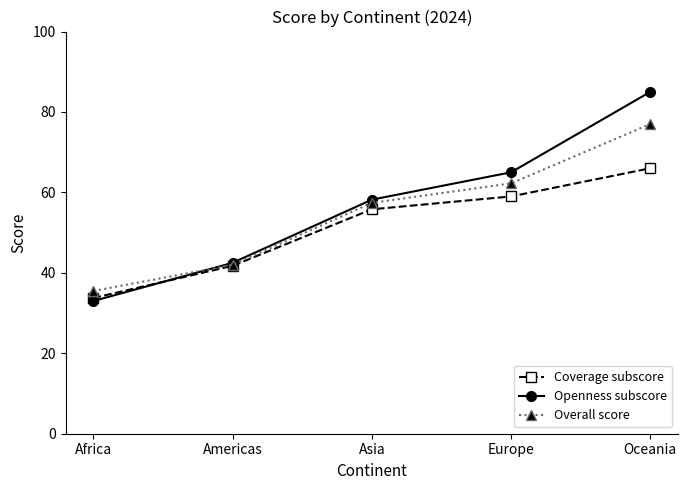

Which series has the largest range (max minus min)?

Openness subscore